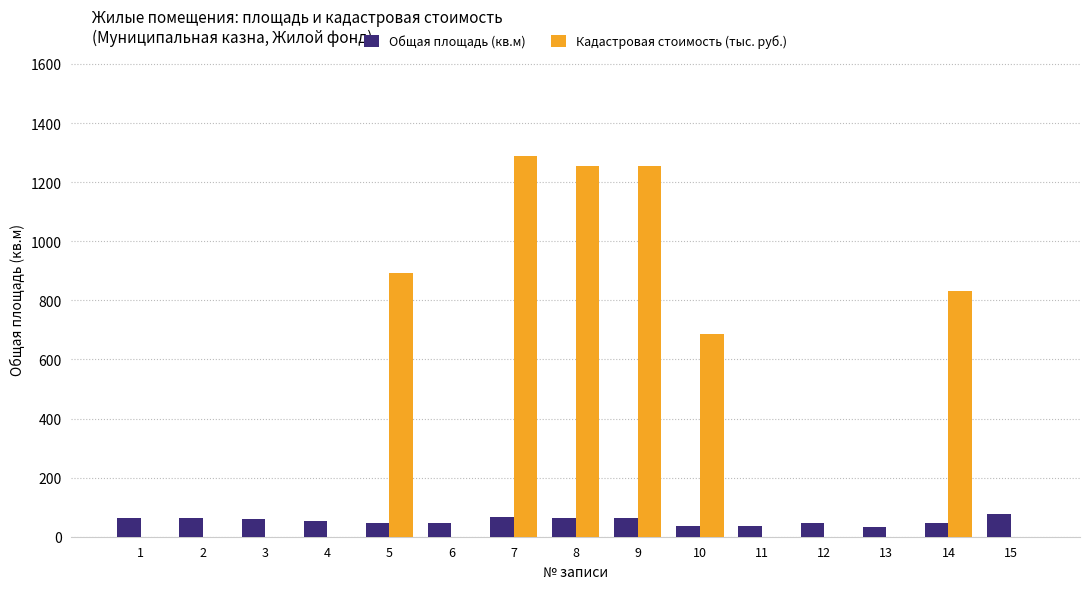

At which label does Кадастровая стоимость (тыс. руб.) reach its peak?

7